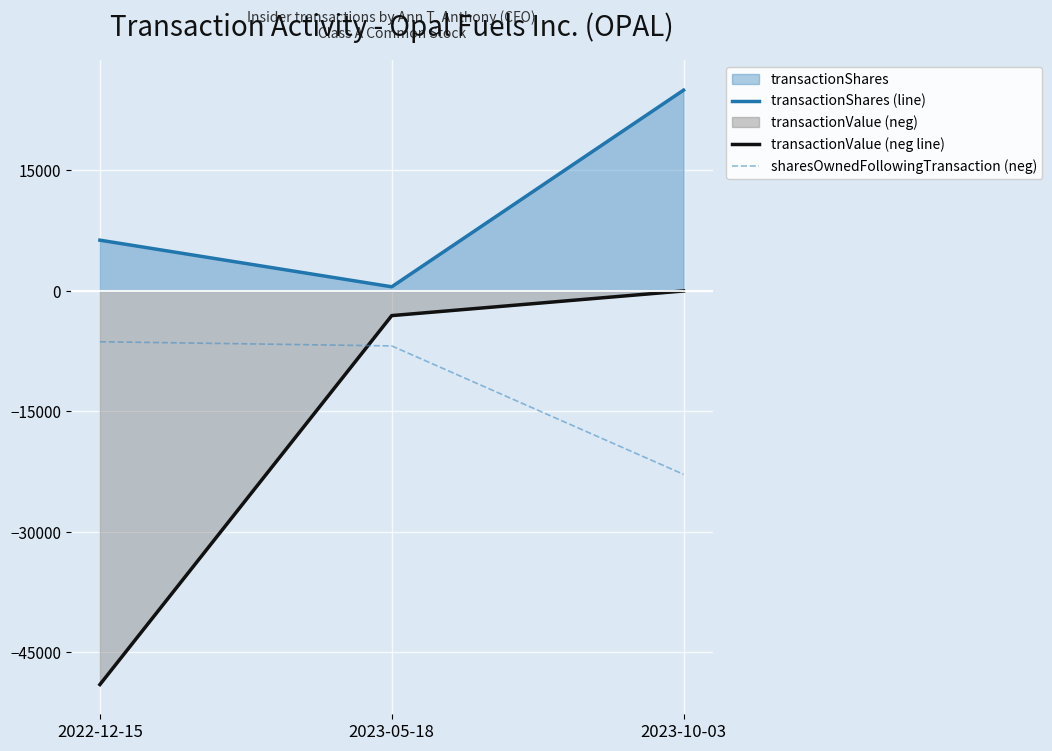

True or false: sharesOwnedFollowingTransaction (neg) has a value of -22831 at 2023-10-03.

True